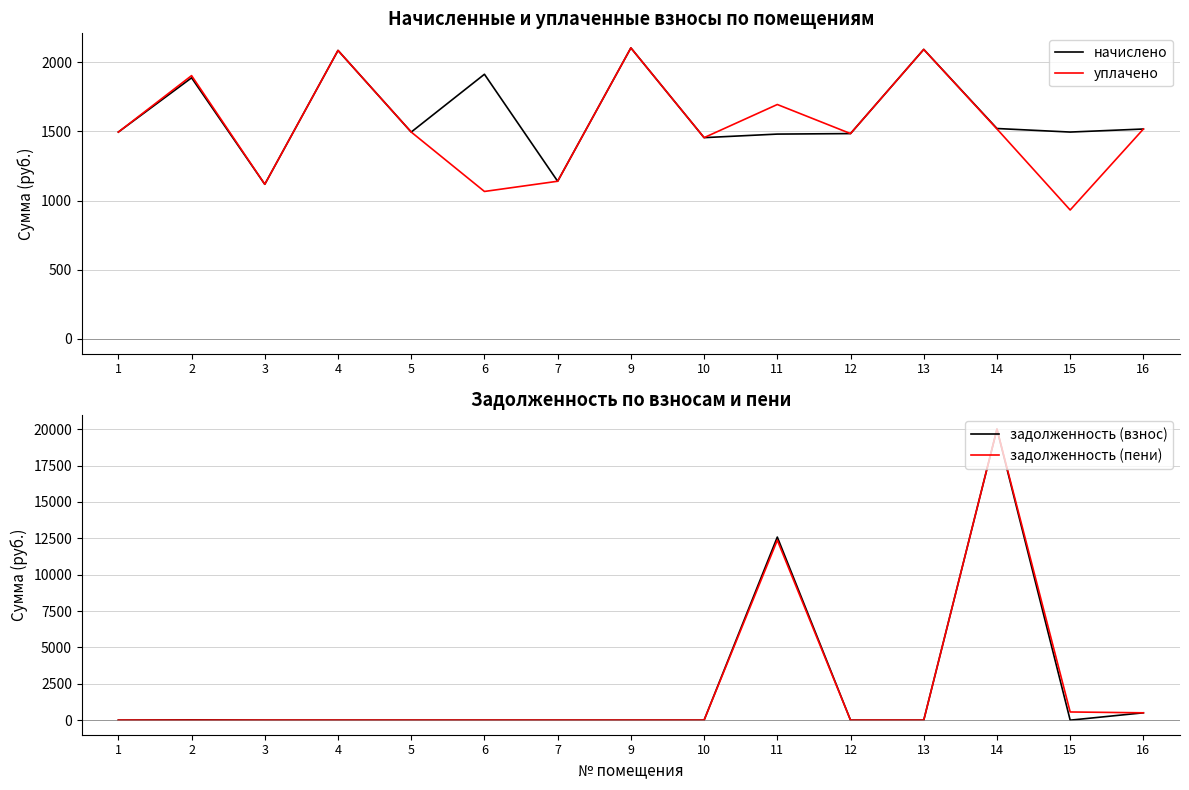

Which series has the largest range (max minus min)?

задолженность (пени)